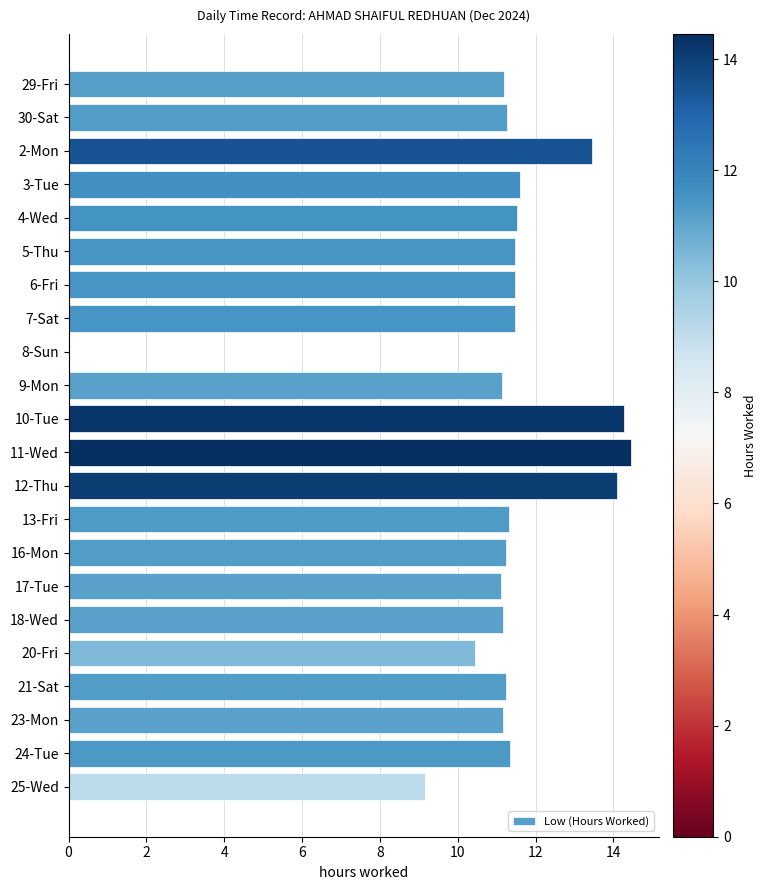

How many data points are above 11?

19